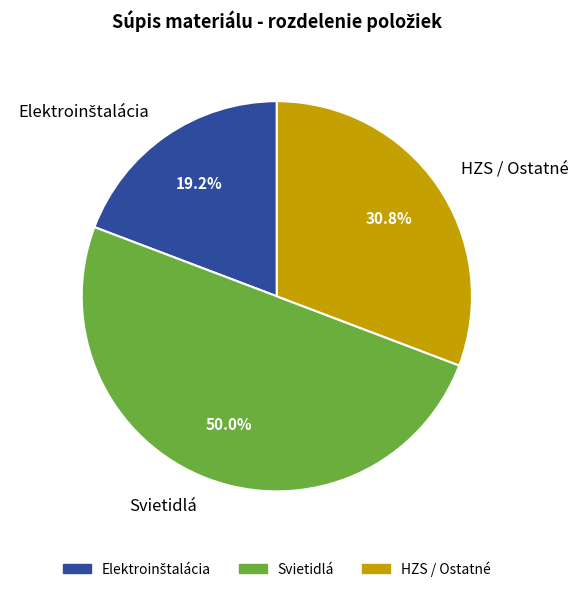

Between HZS / Ostatné and Svietidlá, which is larger?

Svietidlá